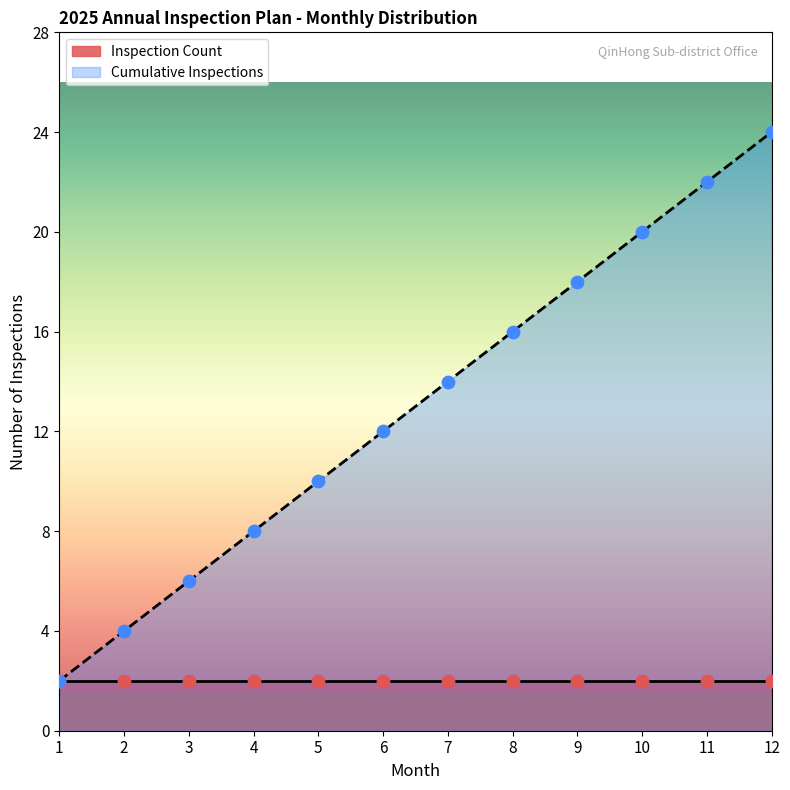

What is the ratio of the value at 11 to the value at 1?

11.0